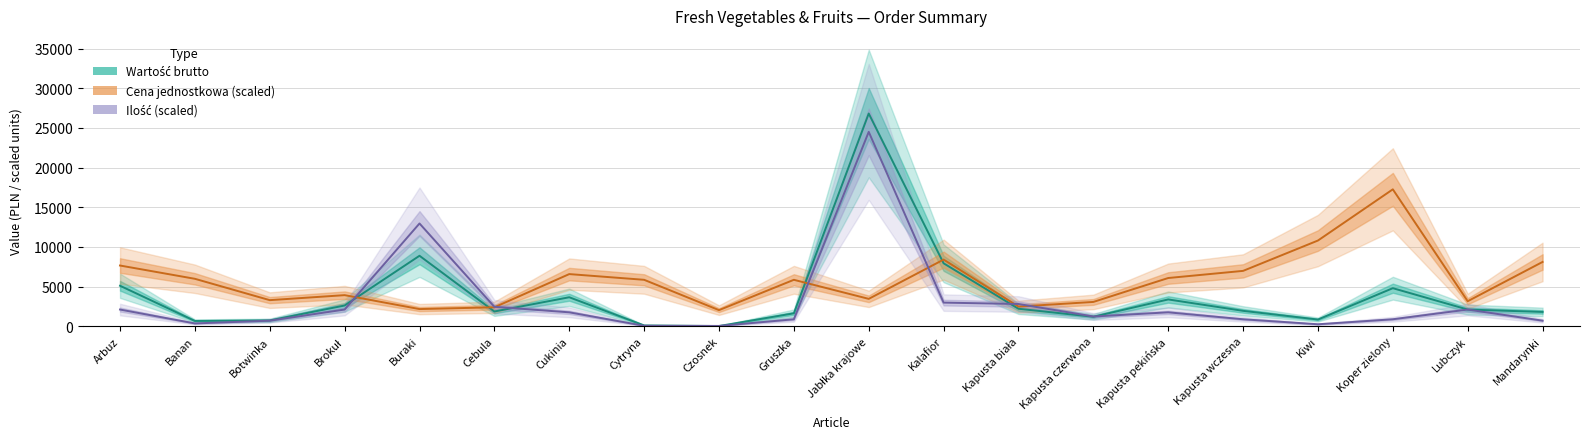

How many interior local peaks does the Ilość (scaled) series have?

4